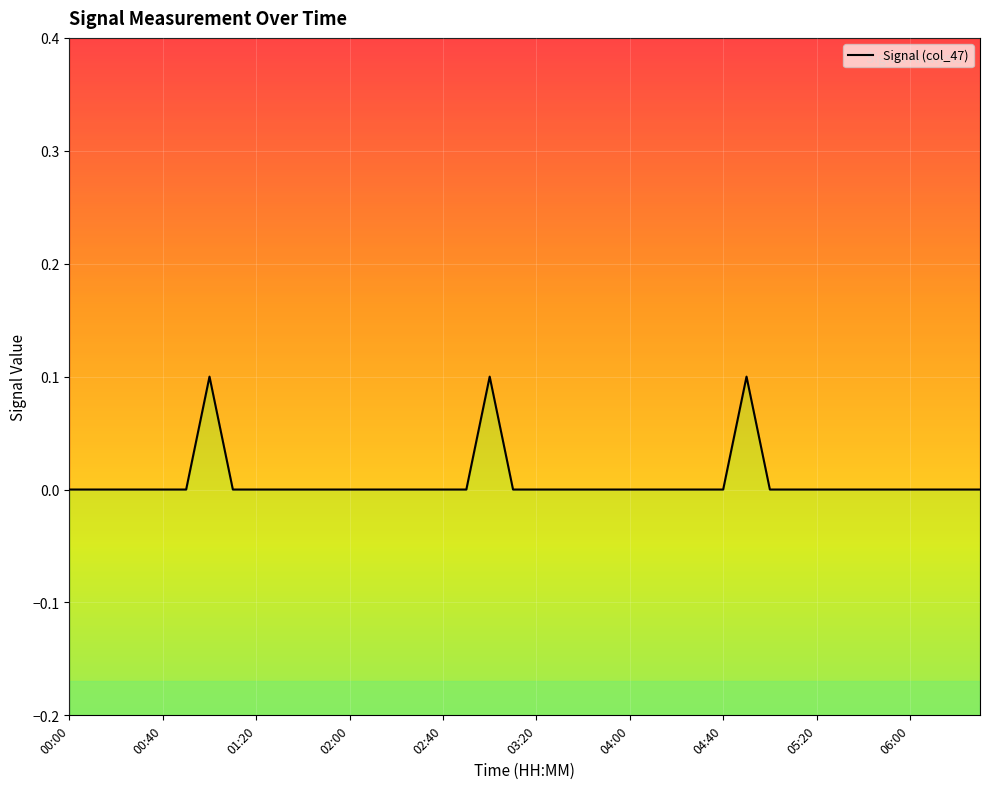

Reading left to right, transcribe all the data shown in this chart.

0.0	-0.0	0.0	0.0	-0.0	-0.0	0.1	-0.0	-0.0	0.0	0.0	0.0	0.0	-0.0	-0.0	0.0	0.0	-0.0	0.1	0.0	-0.0	0.0	0.0	-0.0	0.0	0.0	-0.0	-0.0	0.0	0.1	0.0	0.0	0.0	-0.0	0.0	-0.0	-0.0	-0.0	-0.0	0.0